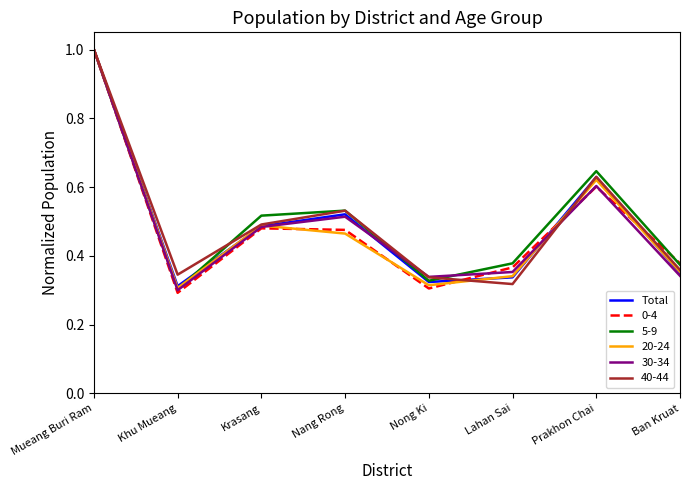

Does the chart display data point markers on the line(s)?

No